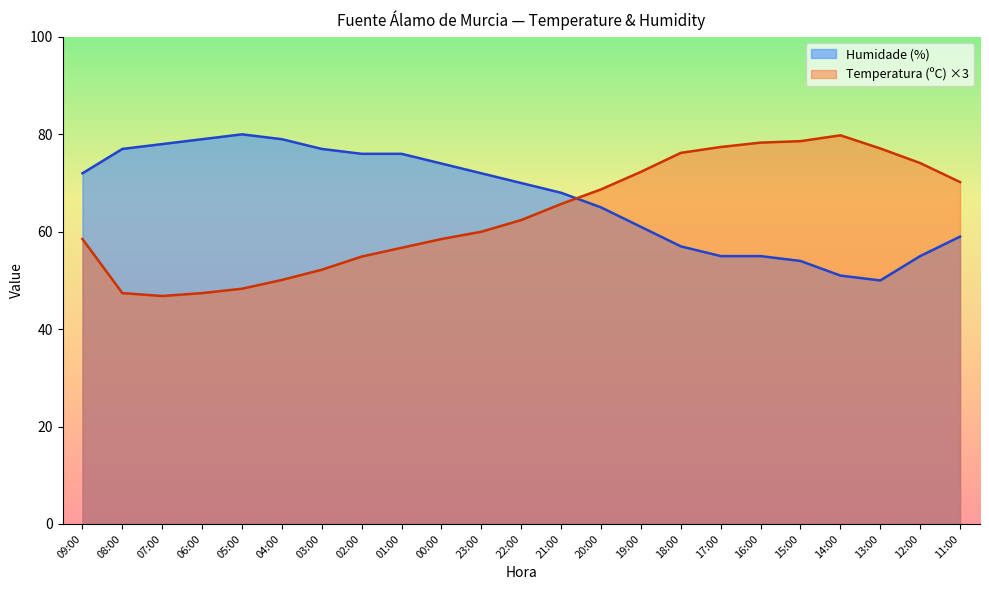

Which series has the largest range (max minus min)?

Temperatura (ºC) ×3